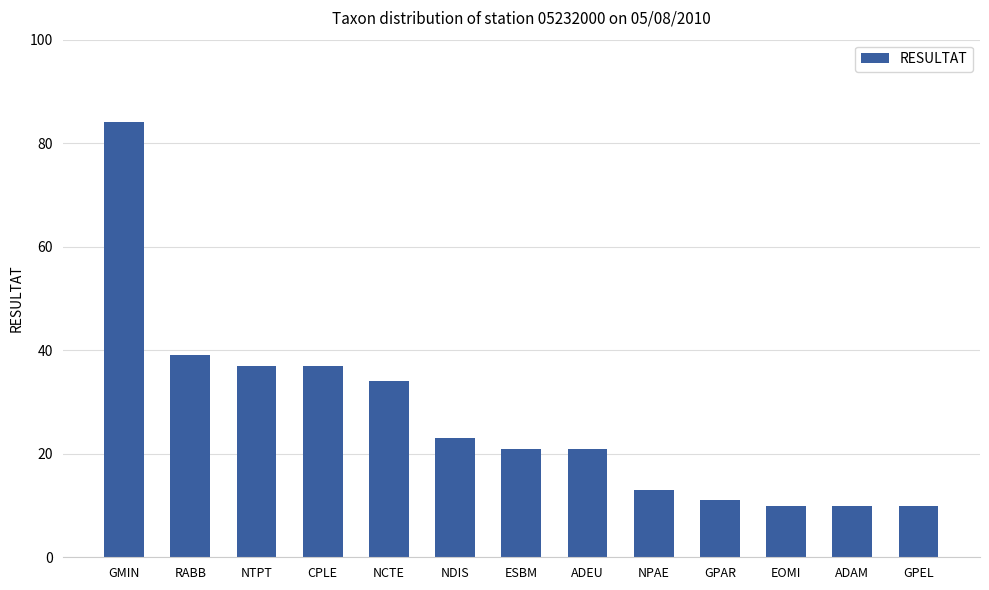

At which category does the chart reach its peak across all series?

GMIN